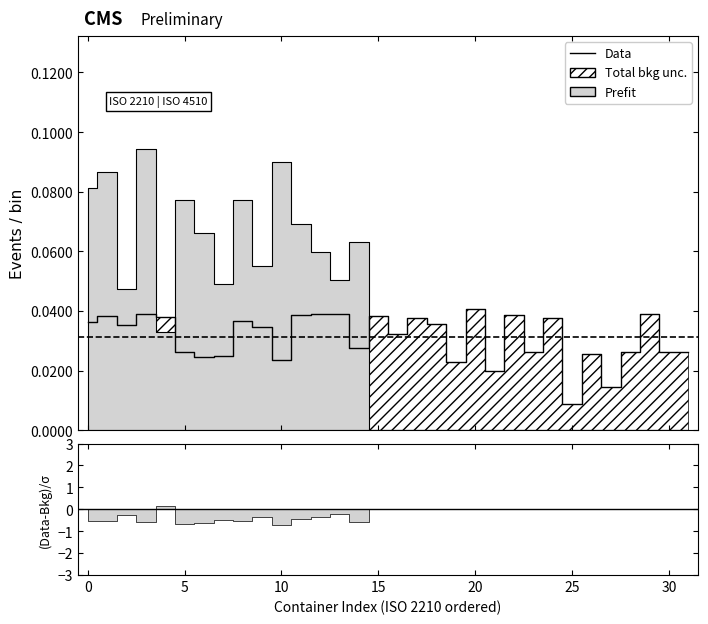

Between 25 and 27, which is larger?

27